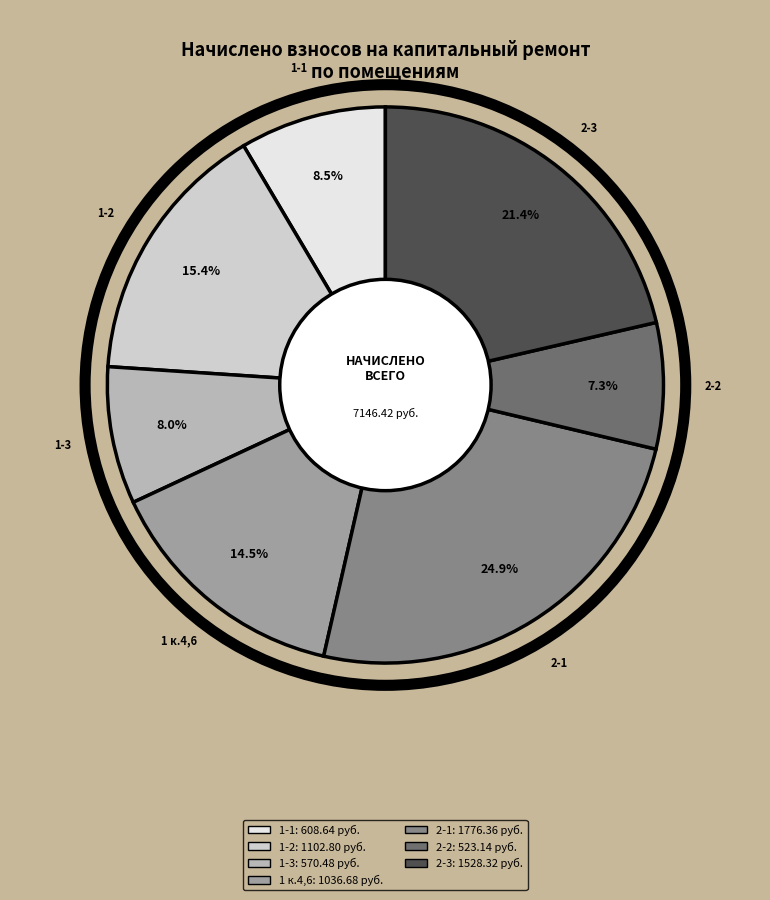

To the nearest percent, what is the combined percentage of 2-1 and 1-1?

33%